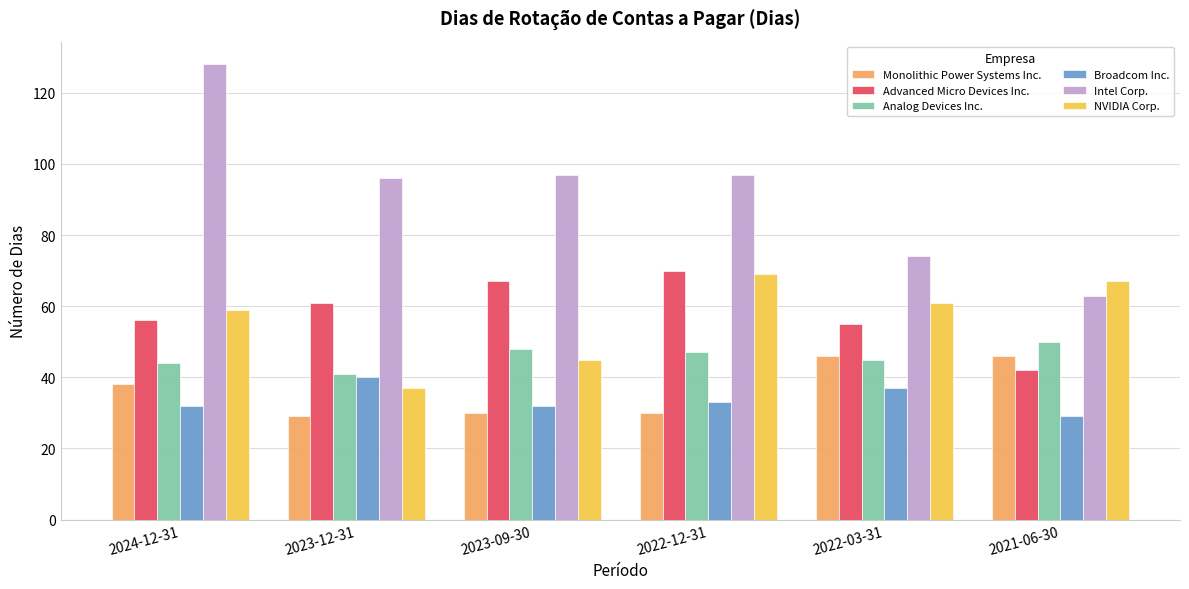

What is the difference between the second highest and minimum values in the Monolithic Power Systems Inc. series?

17